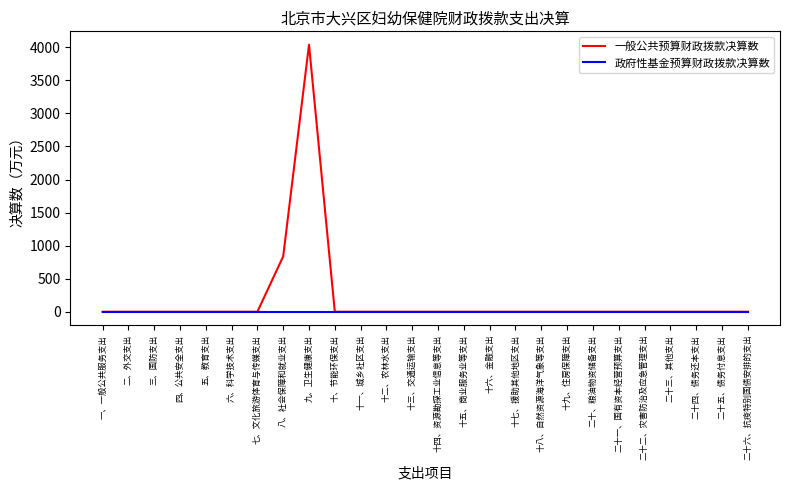

Which series has the largest total across all categories?

一般公共预算财政拨款决算数